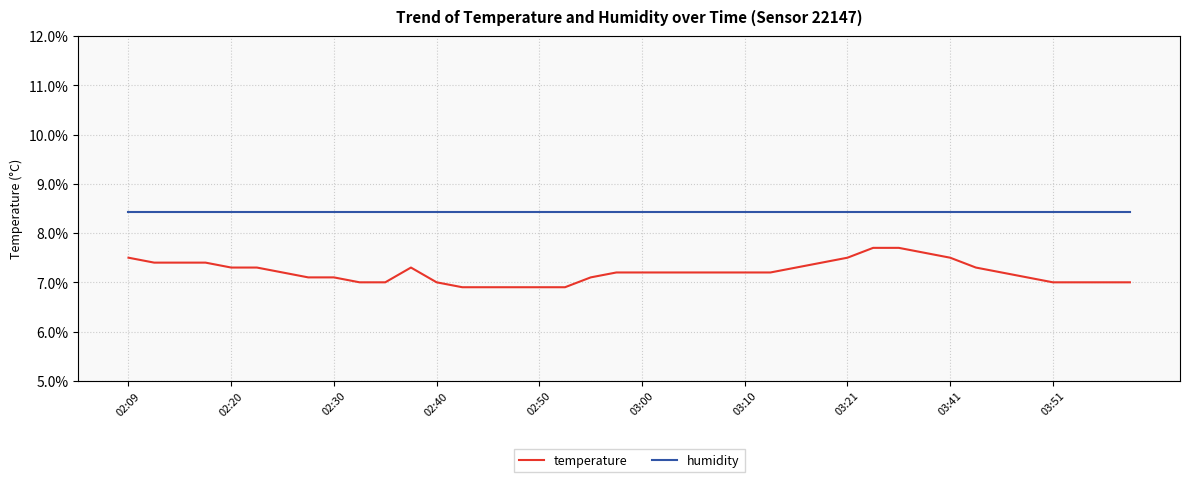

True or false: humidity and temperature intersect in this chart.

False